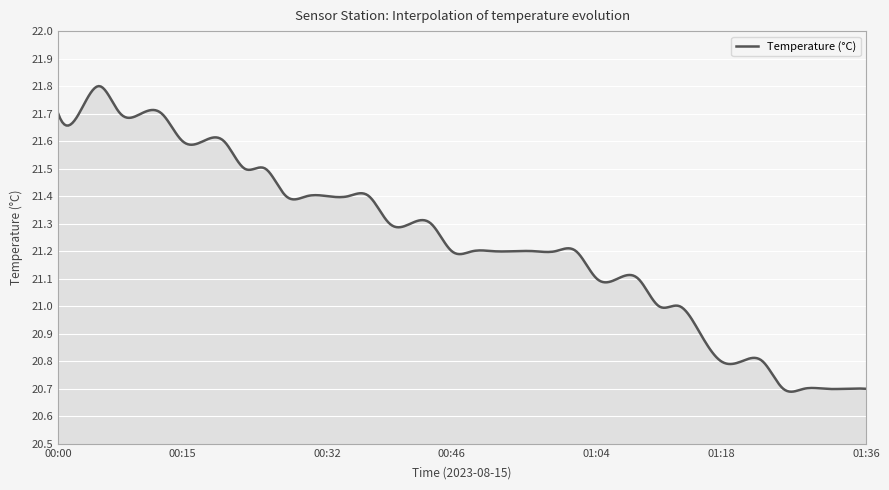

What is the difference between the maximum and minimum values?

1.1